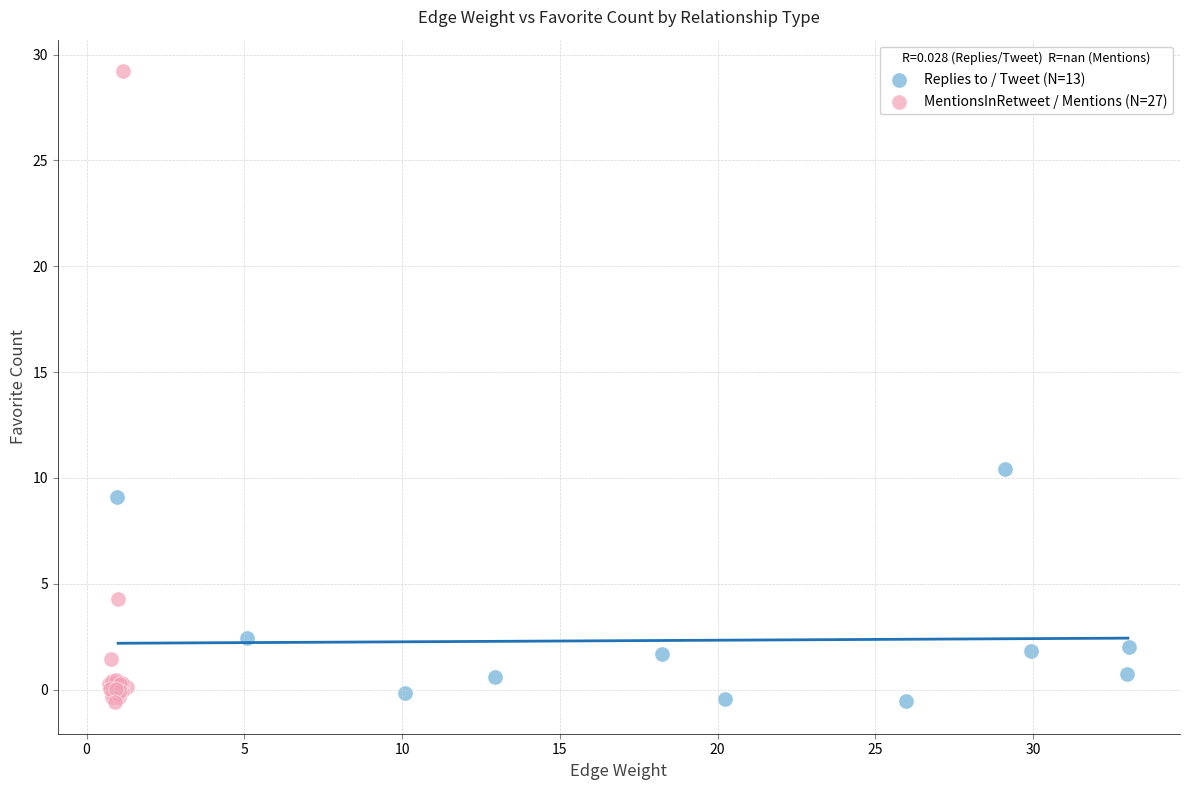

Which series has the largest Y range (max minus min)?

MentionsInRetweet / Mentions (N=27)